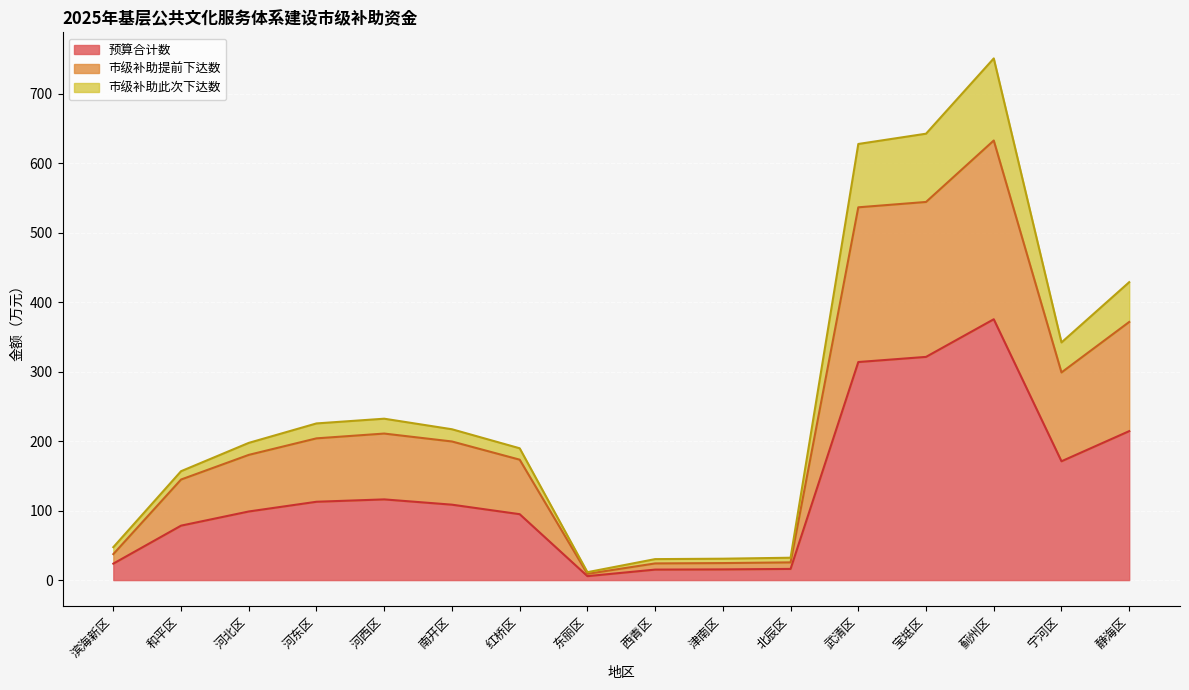

Reading left to right, what are all the values shown in this chart?

预算合计数: 滨海新区=23.7	和平区=78.4	河北区=98.8	河东区=112.8	河西区=116.2	南开区=108.6	红桥区=94.9	东丽区=5.7	西青区=15.1	津南区=15.4	北辰区=16.1	武清区=314.0	宝坻区=321.4	蓟州区=375.6	宁河区=171.1	静海区=214.5
市级补助提前下达数: 滨海新区=37.4	和平区=144.8	河北区=180.3	河东区=204.1	河西区=211.0	南开区=199.6	红桥区=173.4	东丽区=9.0	西青区=24.0	津南区=24.5	北辰区=25.5	武清区=536.8	宝坻区=544.5	蓟州区=633.0	宁河区=299.0	静海区=371.7
市级补助此次下达数: 滨海新区=47.4	和平区=156.8	河北区=197.6	河东区=225.6	河西区=232.4	南开区=217.2	红桥区=189.8	东丽区=11.4	西青区=30.2	津南区=30.8	北辰区=32.2	武清区=628.0	宝坻区=642.8	蓟州区=751.2	宁河区=342.2	静海区=429.0